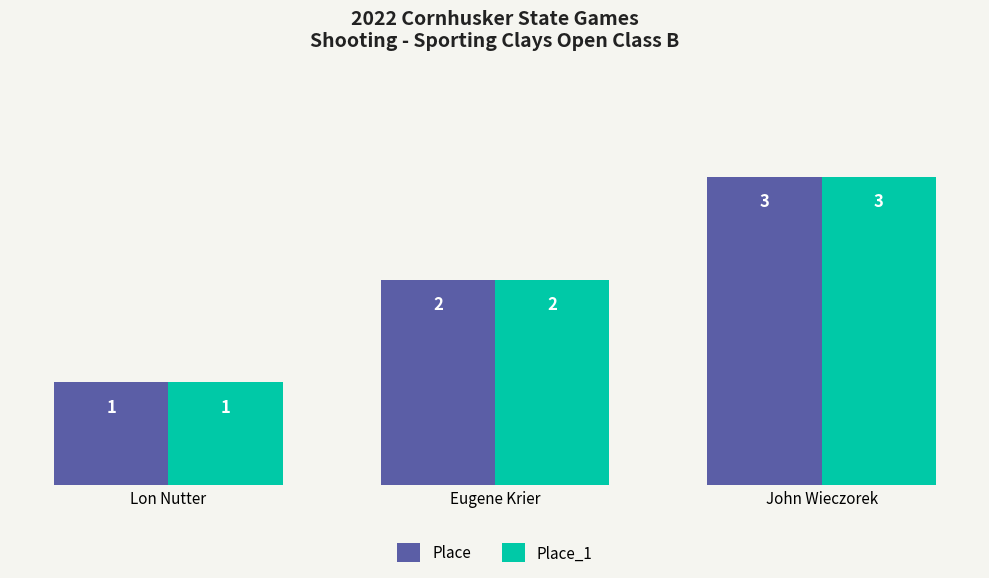

What is the average value of the Place_1 series?

2